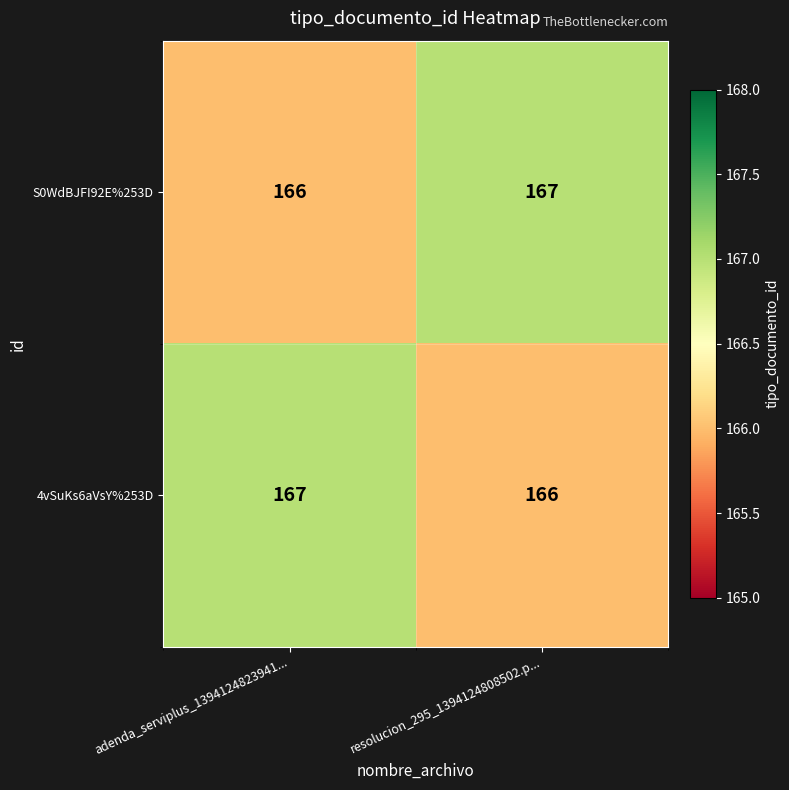

What is the highest value of the S0WdBJFI92E%253D series?

167